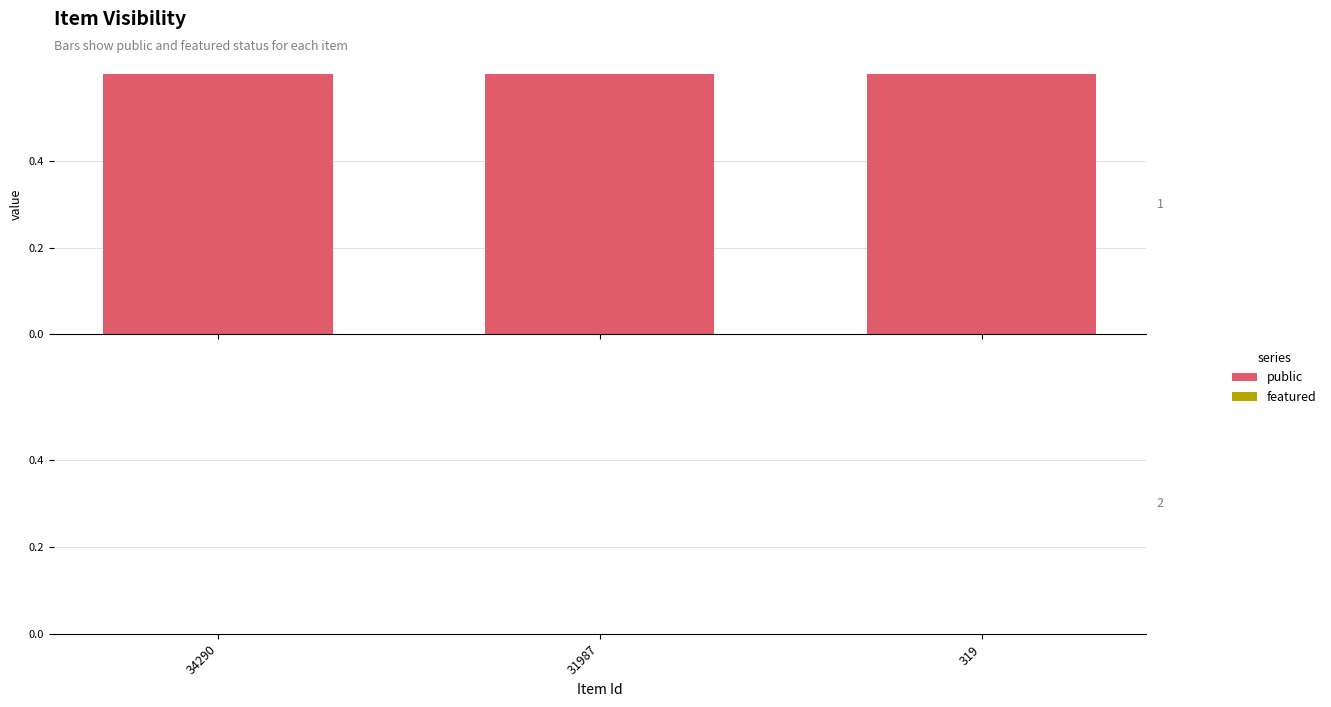

Which series changed the most between 34290 and 319?

public